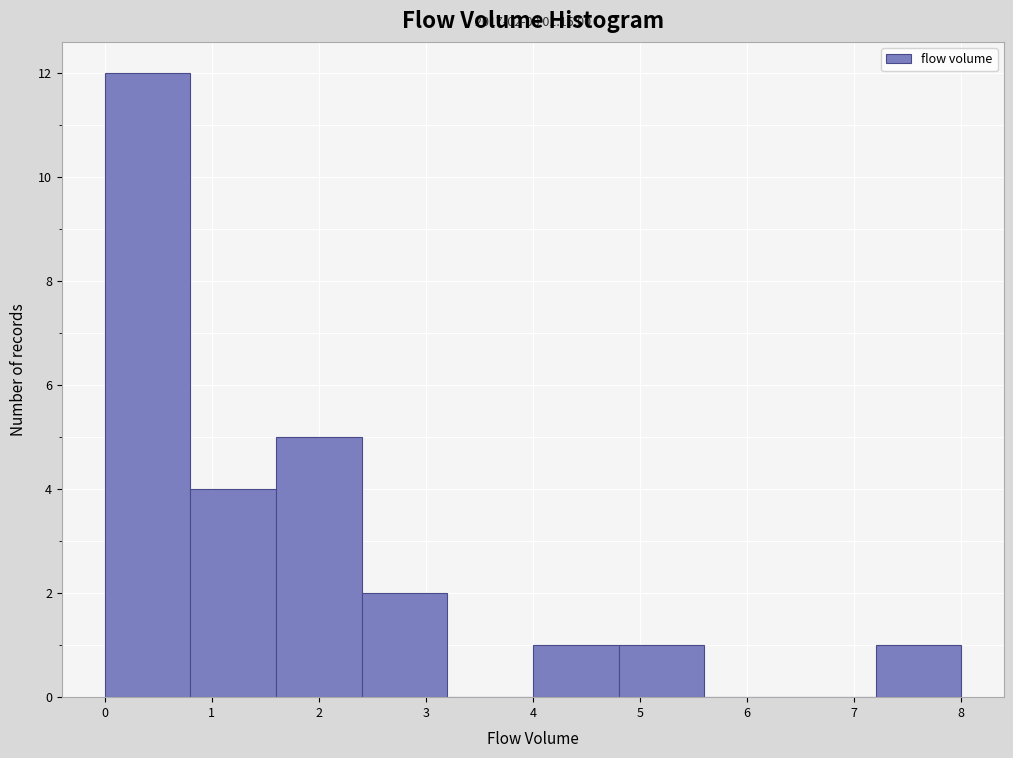

Which range on the x-axis has the tallest bar?

0.0 to 0.8